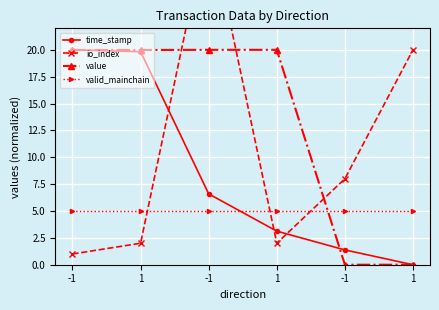

Which series has the widest spread of values?

io_index